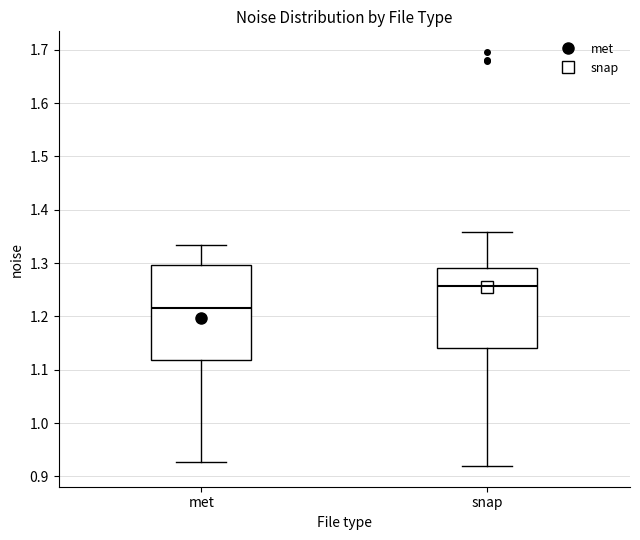

Which box is the tallest, from its lower edge to its upper edge?

met